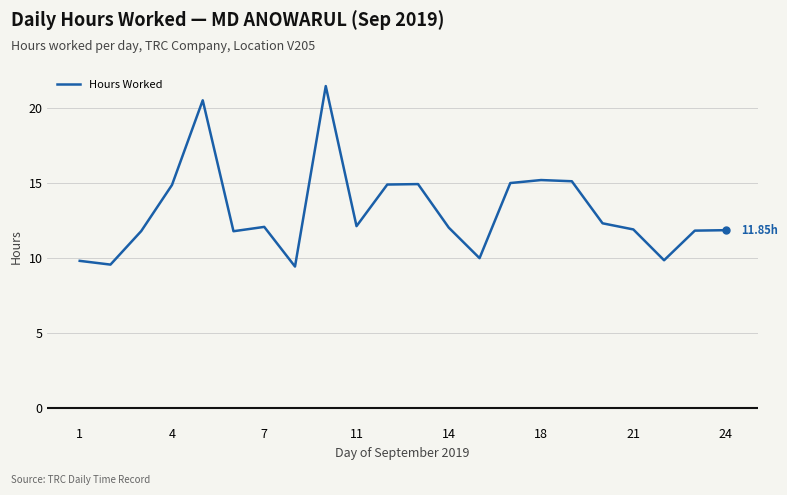

What is the difference between the maximum and minimum values?

12.1